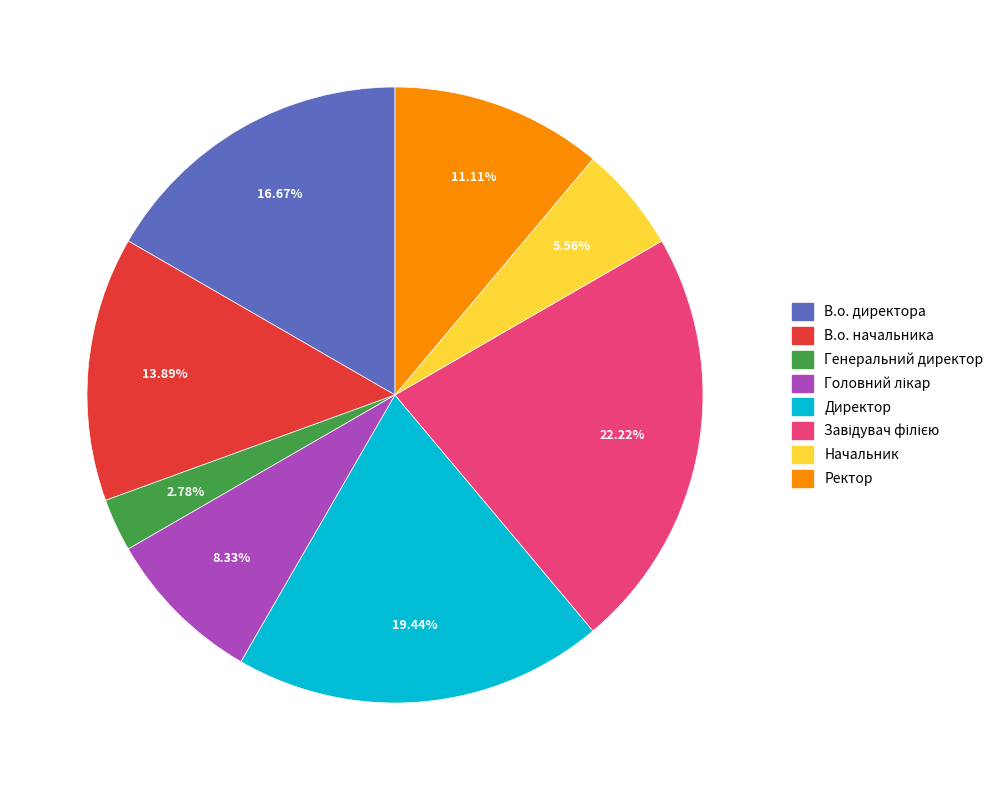

To the nearest percent, what is the difference between the largest and smallest slice percentages?

19%